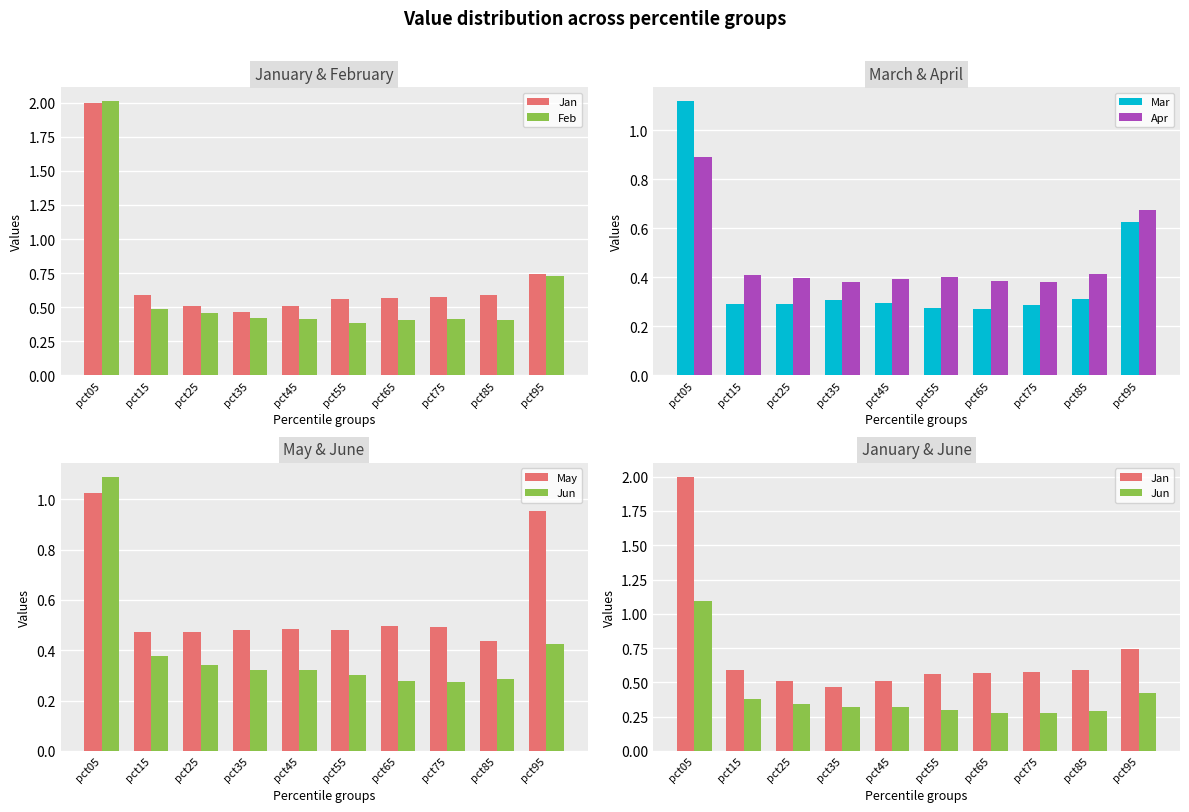

At how many categories does at least one series exceed 1?

1